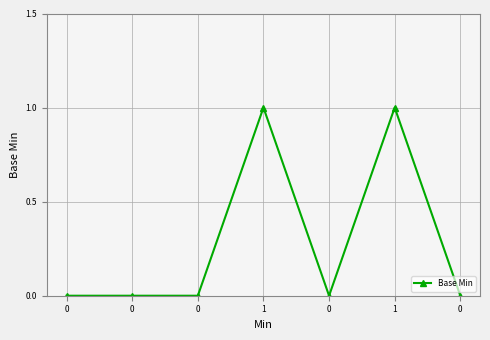

List the labels in order of value, largest first.

1, 1, 0, 0, 0, 0, 0